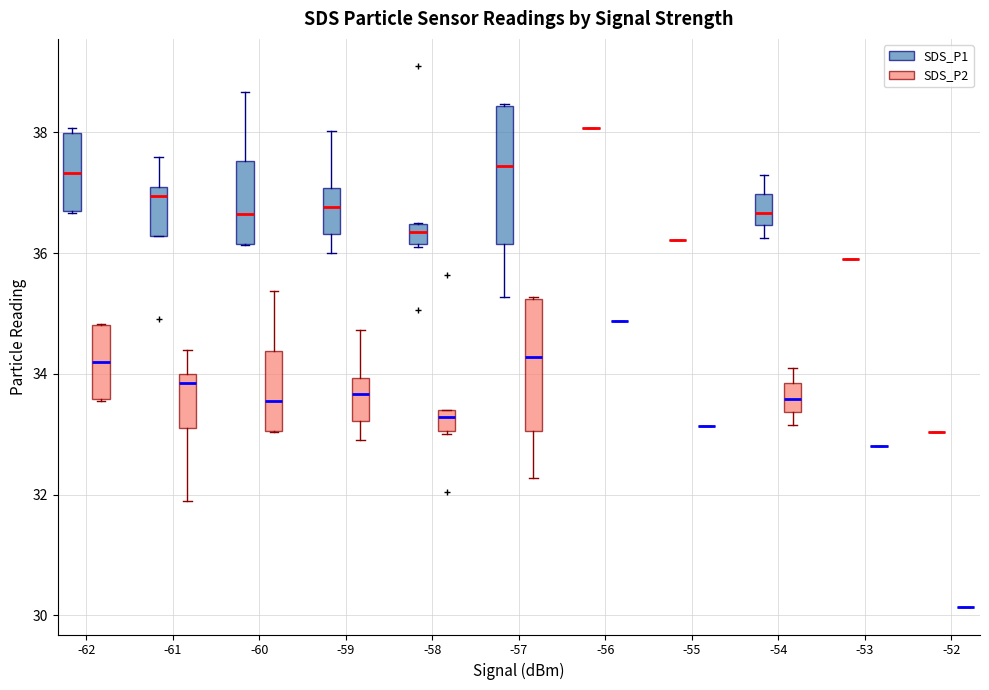

Reading left to right, transcribe this box plot: for each box, give where its median line is, the range the box spans, and where its two whiskers end, as read against the y-axis. The values are not printed on the chart, so give them approximately, as read against the axis.

-62 (SDS_P1): median 37.4, box 36.6 to 38.0, whiskers 36.6 to 38.0 (just above the box's upper edge)
-62 (SDS_P2): median 34.2, box 33.6 to 34.8, whiskers 33.6 to 34.8
-61 (SDS_P1): median 37.0, box 36.2 to 37.2, whiskers 36.2 to 37.6
-61 (SDS_P2): median 33.8, box 33.2 to 34.0, whiskers 32.0 to 34.4
-60 (SDS_P1): median 36.6, box 36.2 to 37.6, whiskers 36.2 to 38.6
-60 (SDS_P2): median 33.6, box 33.0 to 34.4, whiskers 33.0 to 35.4
-59 (SDS_P1): median 36.8, box 36.4 to 37.0, whiskers 36.0 to 38.0
-59 (SDS_P2): median 33.6, box 33.2 to 34.0, whiskers 33.0 to 34.8
-58 (SDS_P1): median 36.4 (inside the box), box 36.2 to 36.4, whiskers 36.2 to 36.6
-58 (SDS_P2): median 33.2, box 33.0 to 33.4, whiskers 33.0 to 33.4
-57 (SDS_P1): median 37.4, box 36.2 to 38.4, whiskers 35.2 to 38.4
-57 (SDS_P2): median 34.2, box 33.0 to 35.2, whiskers 32.2 to 35.2
-56 (SDS_P1): box collapsed to a line at 38.0, whiskers 38.0 to 38.0
-56 (SDS_P2): box collapsed to a line at 34.8, whiskers 34.8 to 34.8
-55 (SDS_P1): box collapsed to a line at 36.2, whiskers 36.2 to 36.2
-55 (SDS_P2): box collapsed to a line at 33.2, whiskers 33.2 to 33.2
-54 (SDS_P1): median 36.6, box 36.4 to 37.0, whiskers 36.2 to 37.4
-54 (SDS_P2): median 33.6, box 33.4 to 33.8, whiskers 33.2 to 34.2
-53 (SDS_P1): box collapsed to a line at 36.0, whiskers 36.0 to 36.0
-53 (SDS_P2): box collapsed to a line at 32.8, whiskers 32.8 to 32.8
-52 (SDS_P1): box collapsed to a line at 33.0, whiskers 33.0 to 33.0
-52 (SDS_P2): box collapsed to a line at 30.2, whiskers 30.2 to 30.2